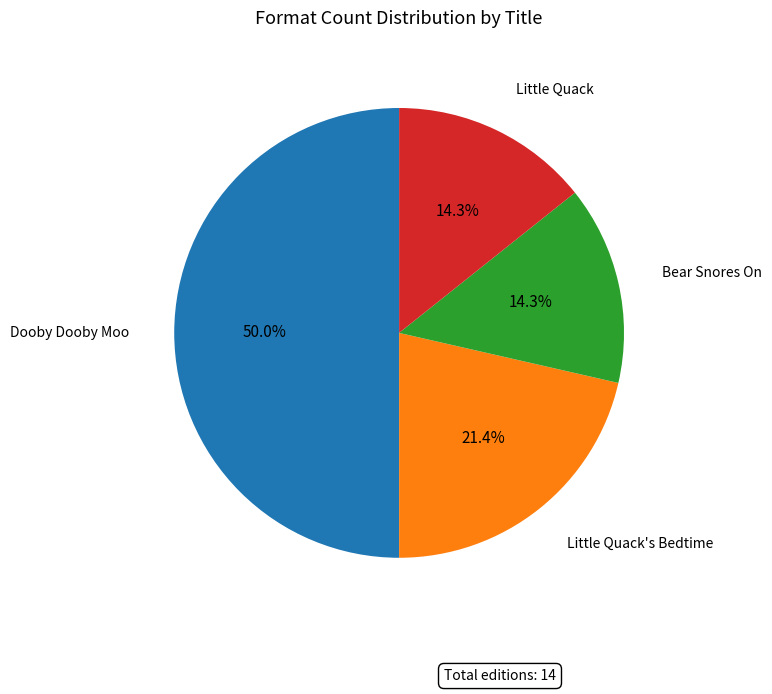

How many segments does this pie chart have?

4